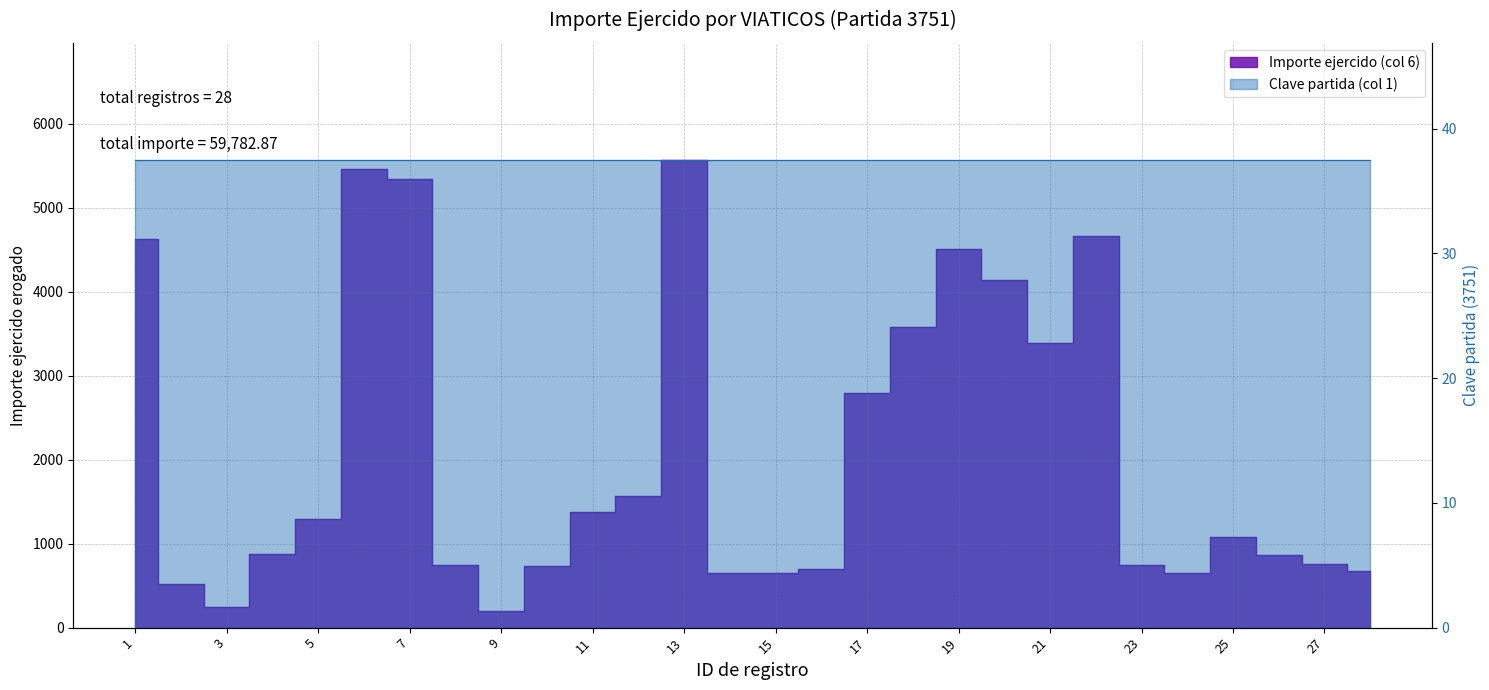

True or false: the data shows 864.0 at 26.

True